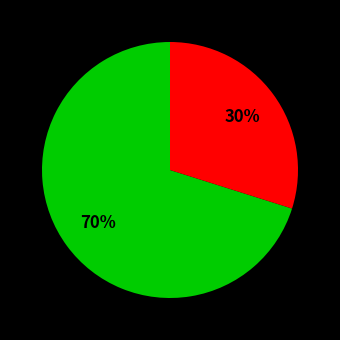

Is there a majority slice in this chart?

Yes